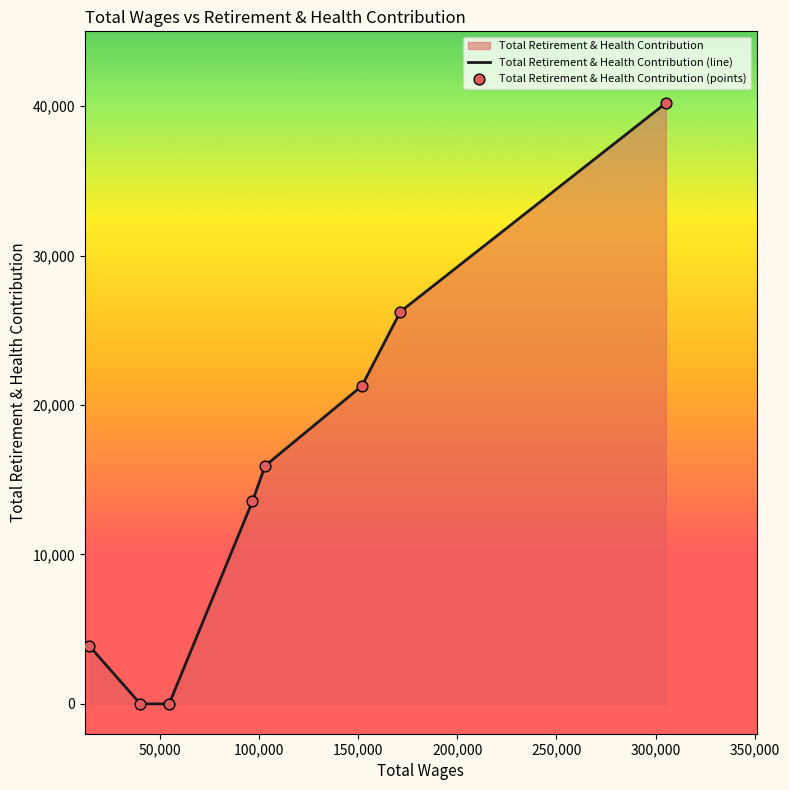

Which series contains the highest Y value?

Total Retirement & Health Contribution (line)